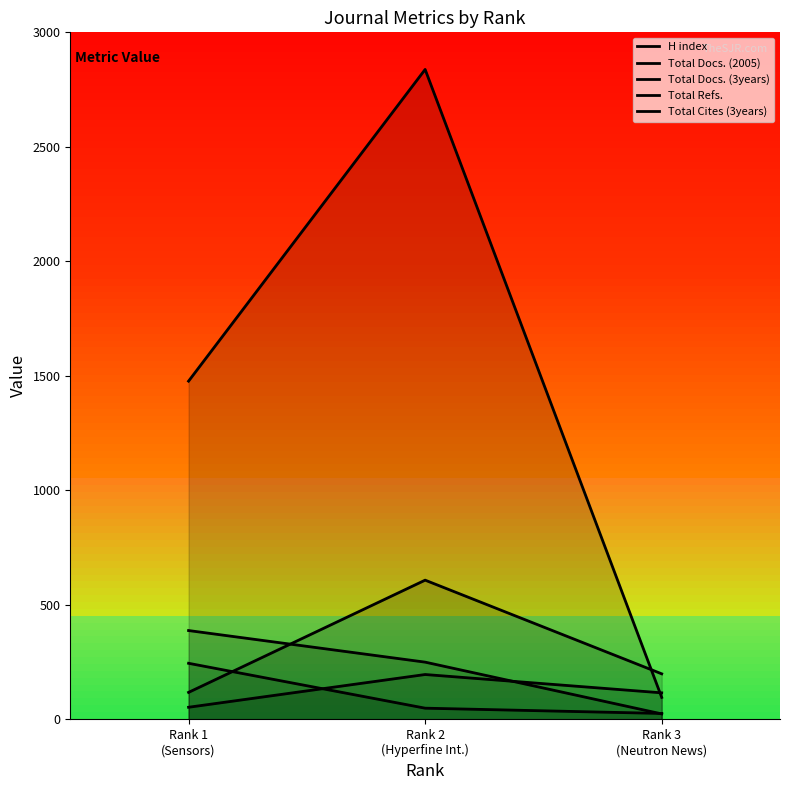

What are all the series names shown in the legend?

H index, Total Docs. (2005), Total Docs. (3years), Total Refs., Total Cites (3years)